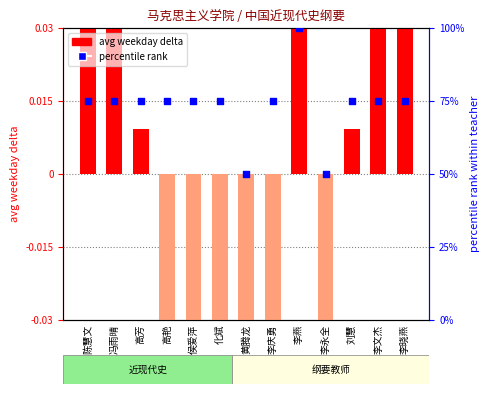

Is the value of avg weekday delta at 李文杰 greater than the value of percentile rank at 冯雨晴?

No